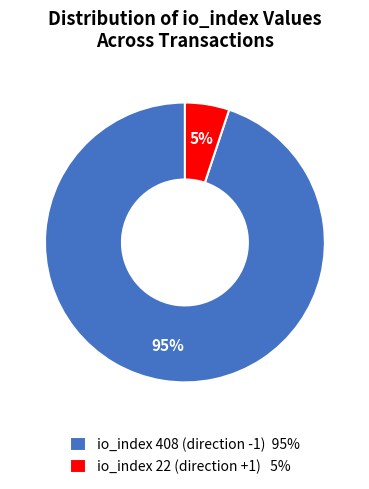

Do io_index 408 (direction -1) 95% and io_index 22 (direction +1) 5% together represent more than half of the pie?

Yes